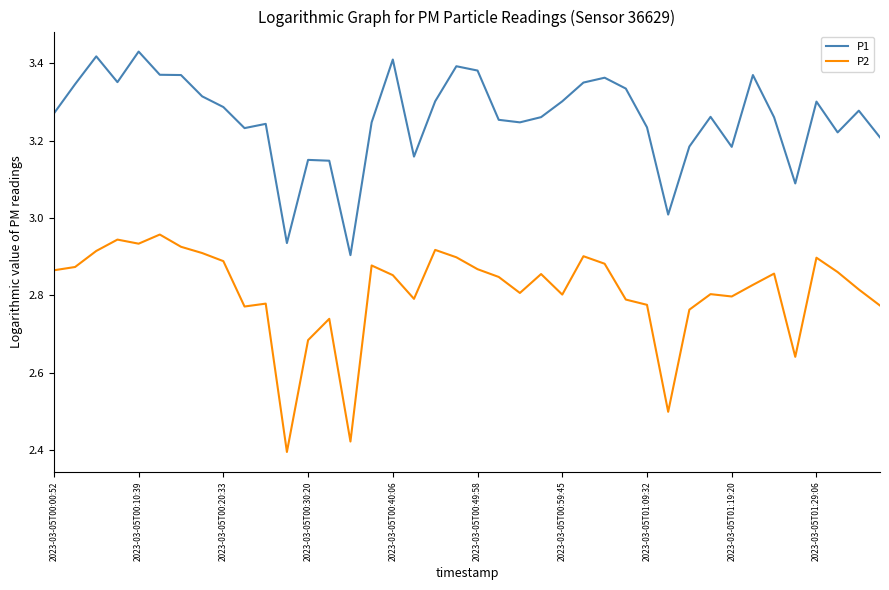

Which series has the largest total across all categories?

P1